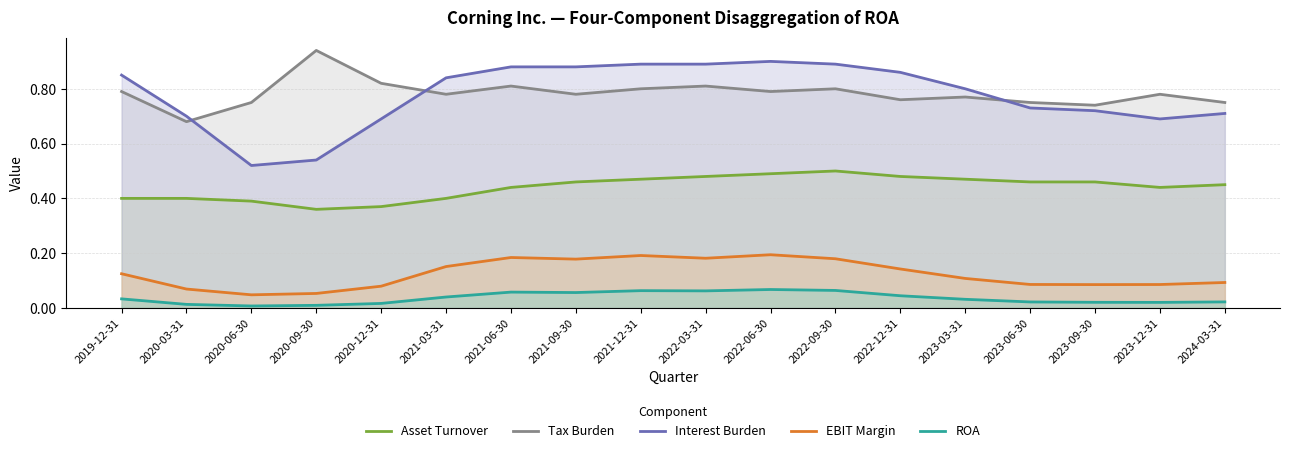

The ROA series shows 0.0 at 2023-06-30. True or false?

True